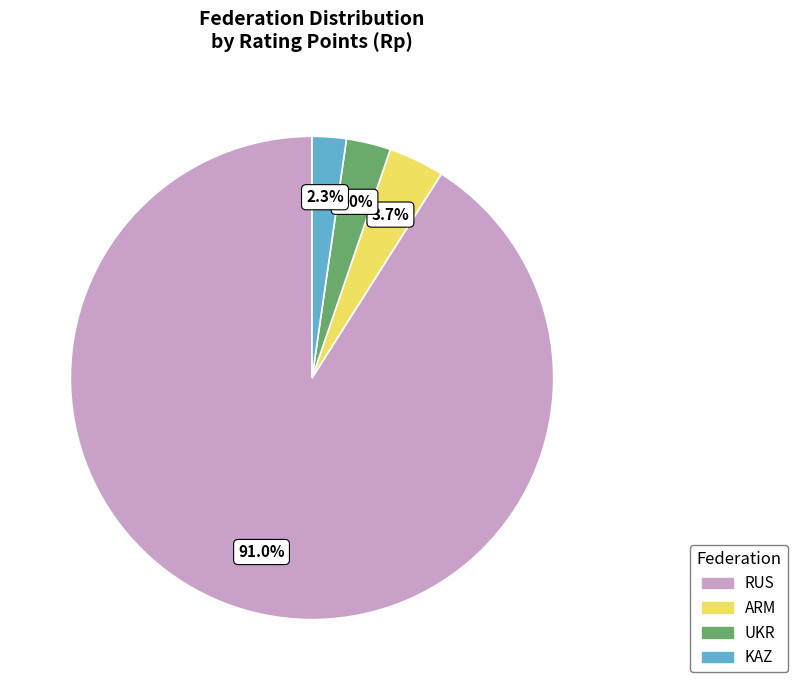

To the nearest percent, what is the difference between the UKR and RUS slice percentages?

88%